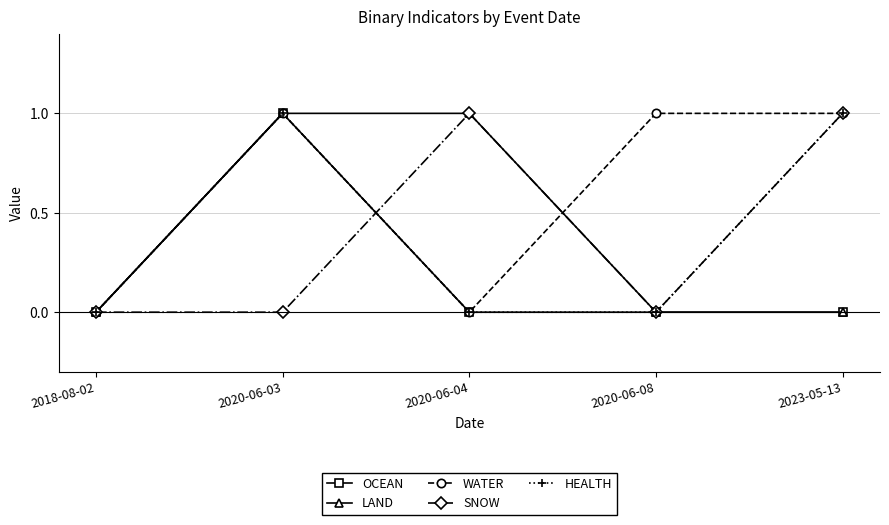

Between 2018-08-02 and 2020-06-08, which series saw the biggest shift?

WATER